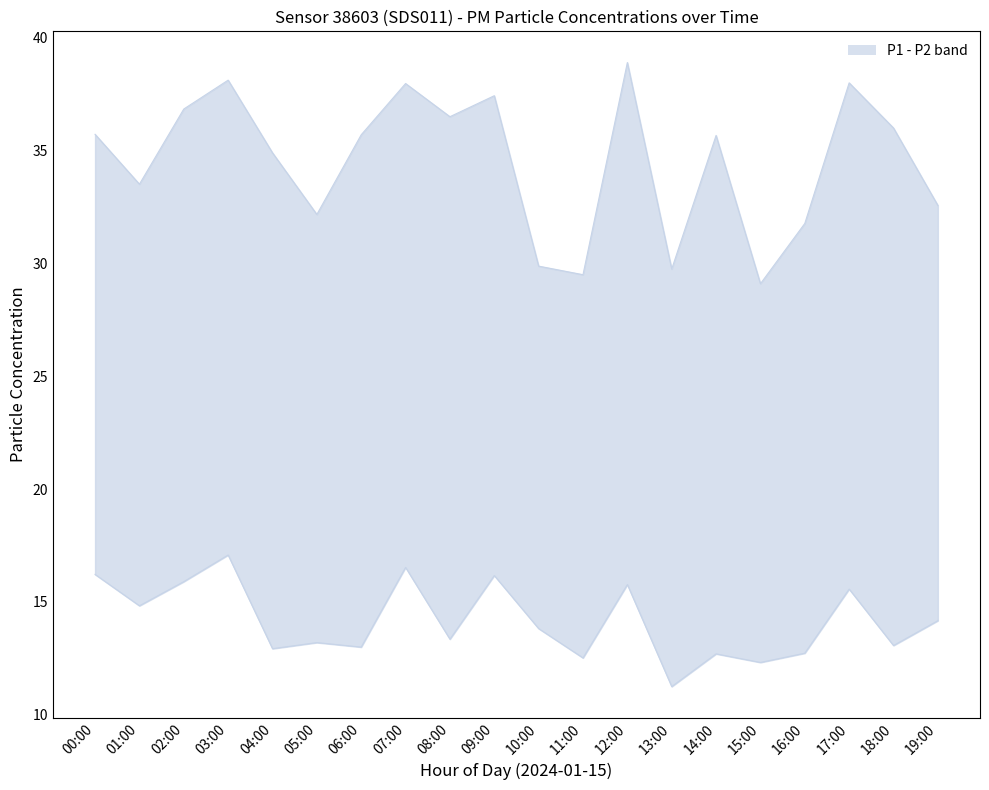

What is the total value across all series at 09:00?

53.6